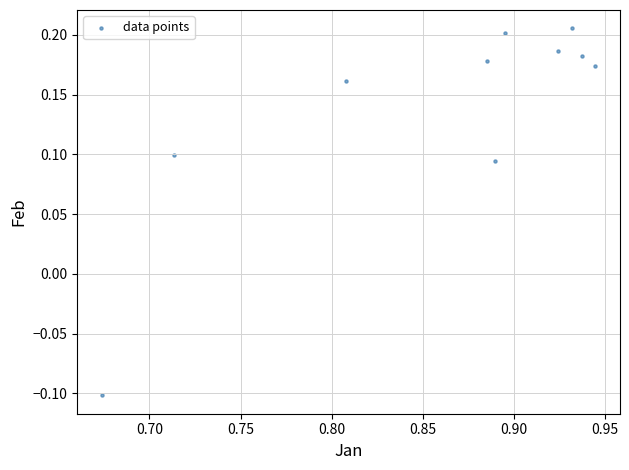

What is the range of Y values (max minus min)?

0.3